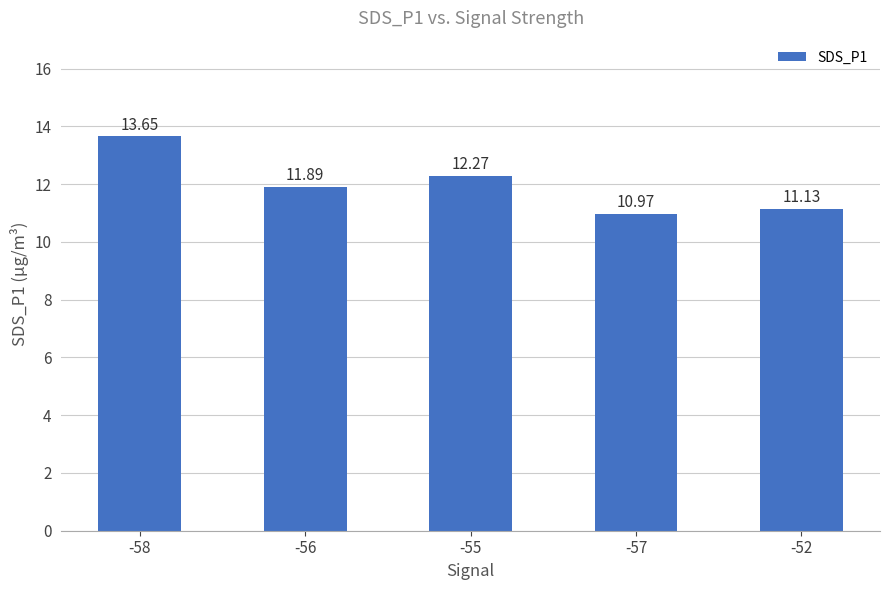

What is the minimum value shown in the chart?

11.0